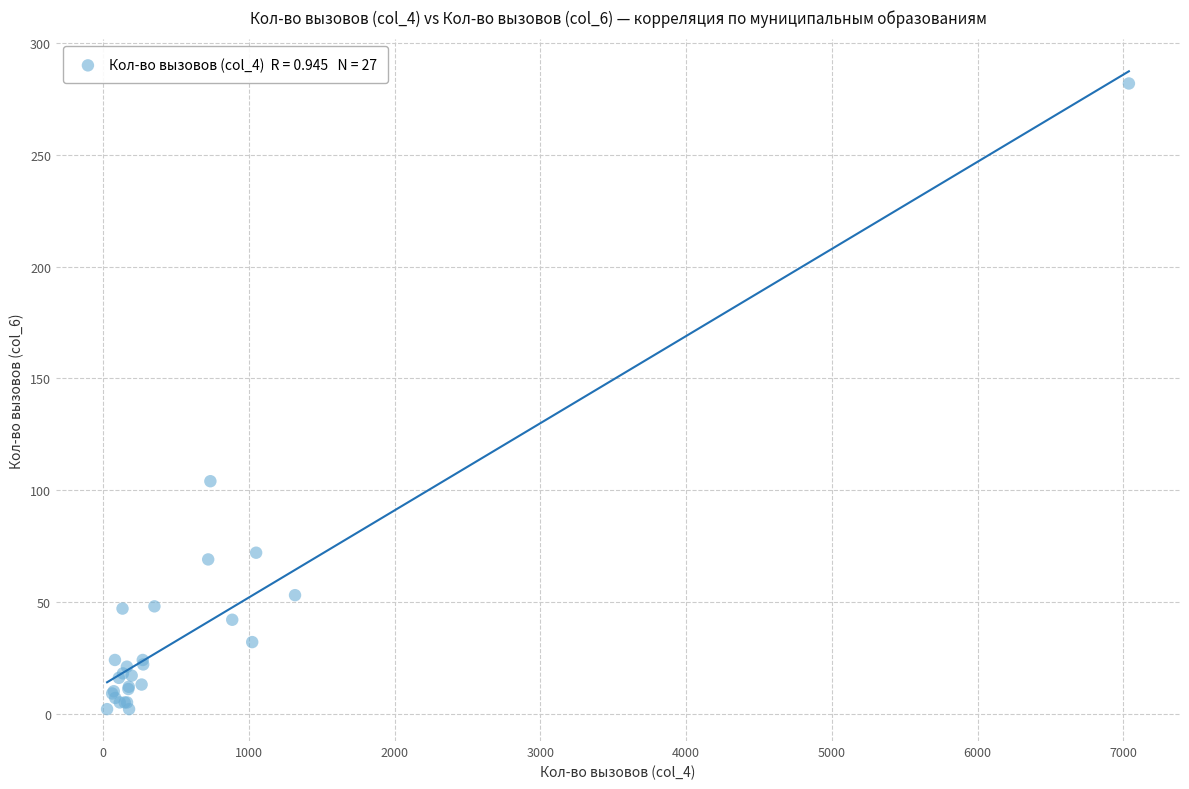

What Y value in the scatter plot is closest to 142?

104